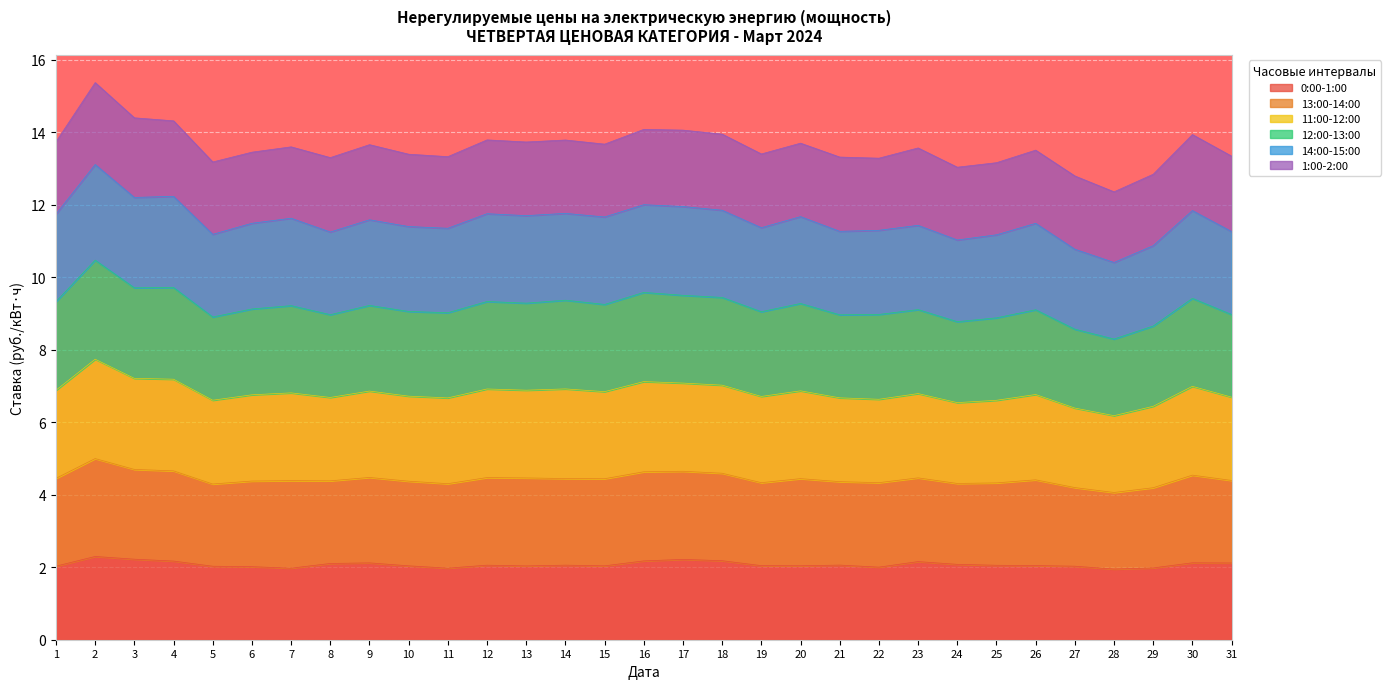

What is the maximum value for 0:00-1:00?

2.3